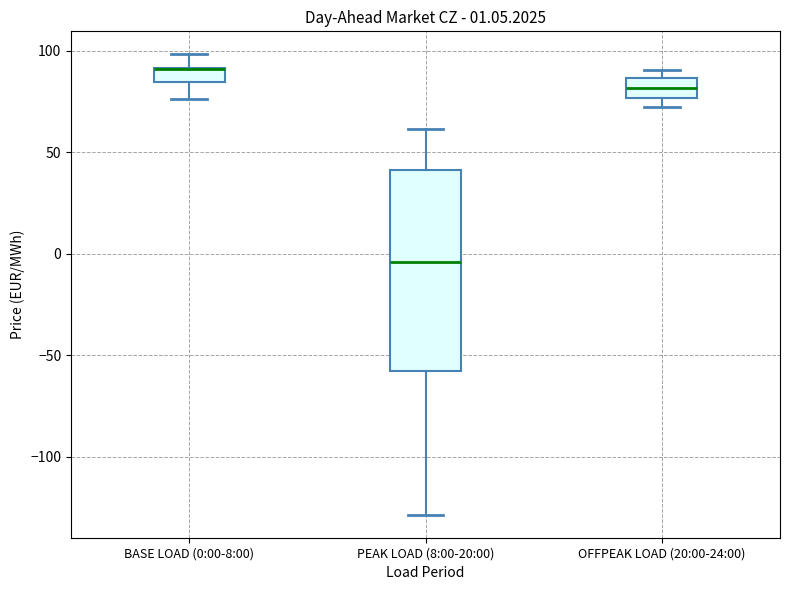

Comparing the boxes themselves (not the whiskers), which one is the tallest?

PEAK LOAD (8:00-20:00)